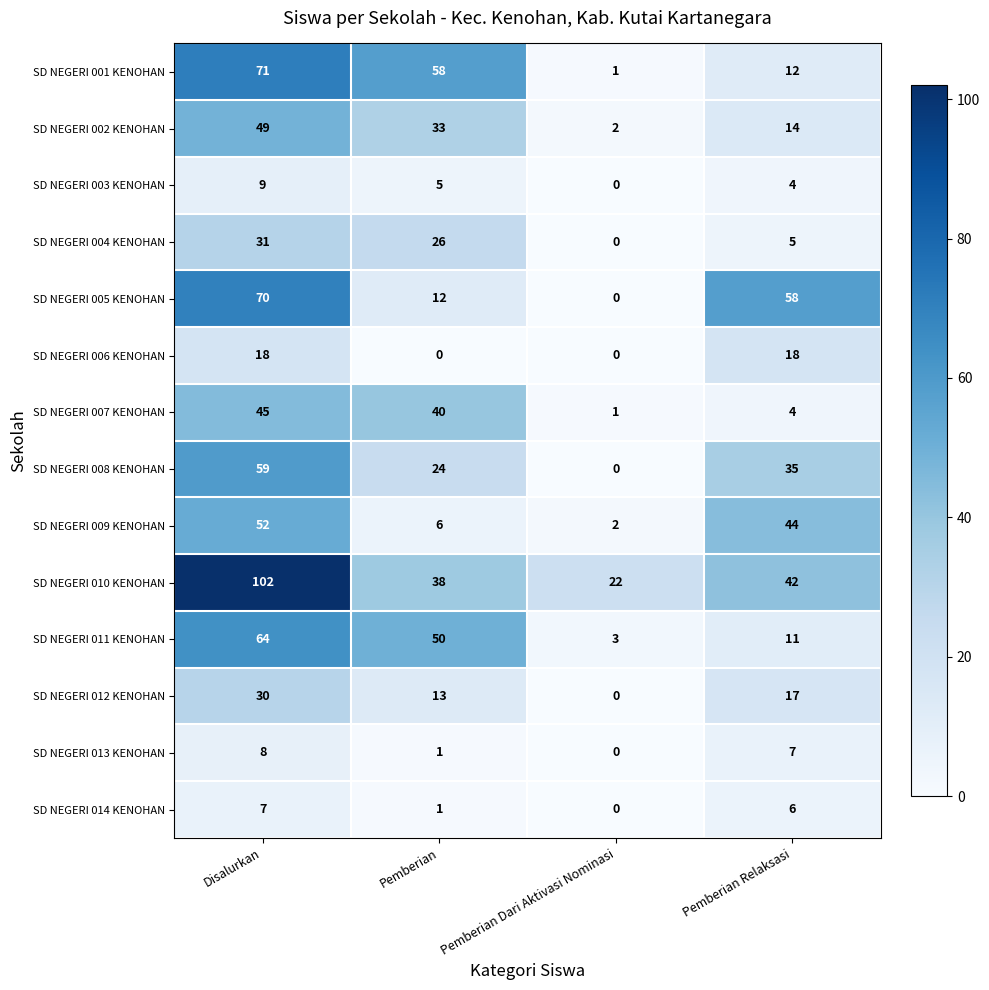

At which category is the sum across all series the highest?

Disalurkan